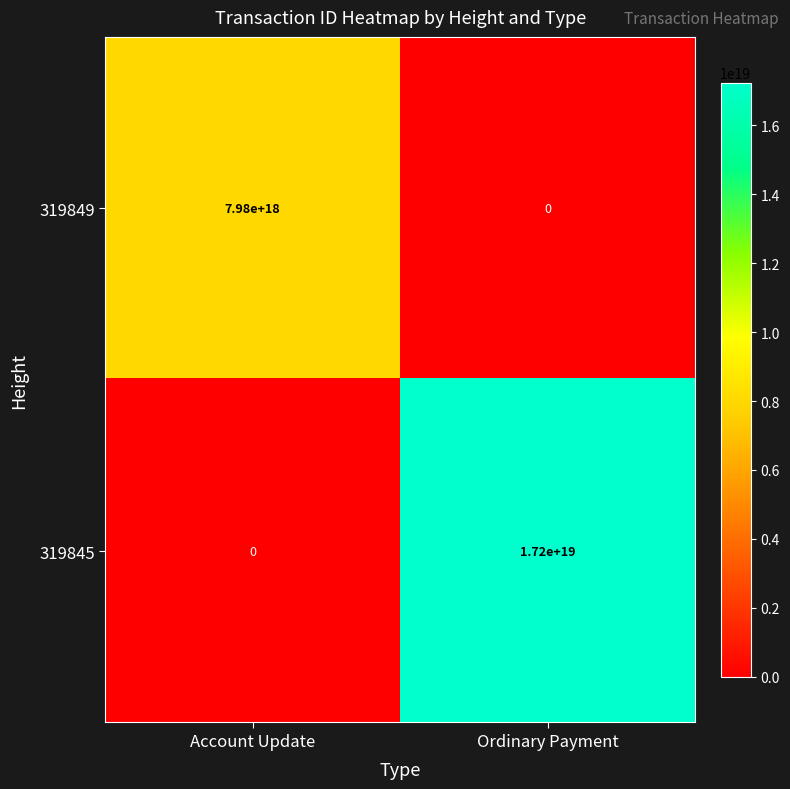

At which category is the sum across all series the highest?

Ordinary Payment